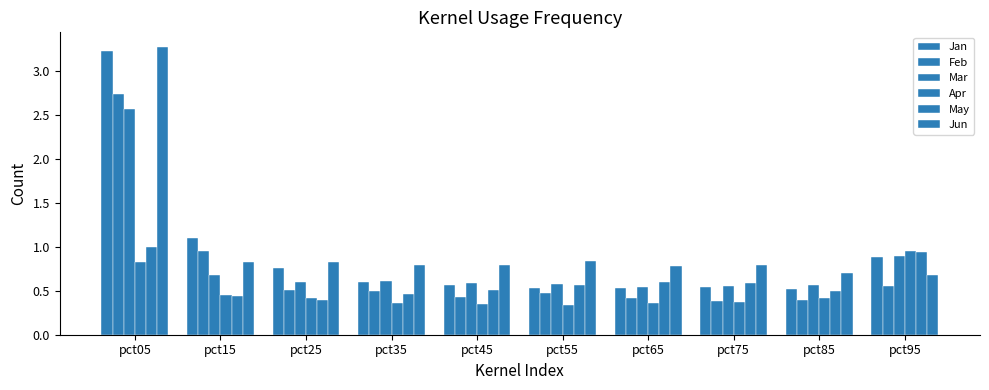

What is the value of the Jun bar at the 5th from the left?

0.8